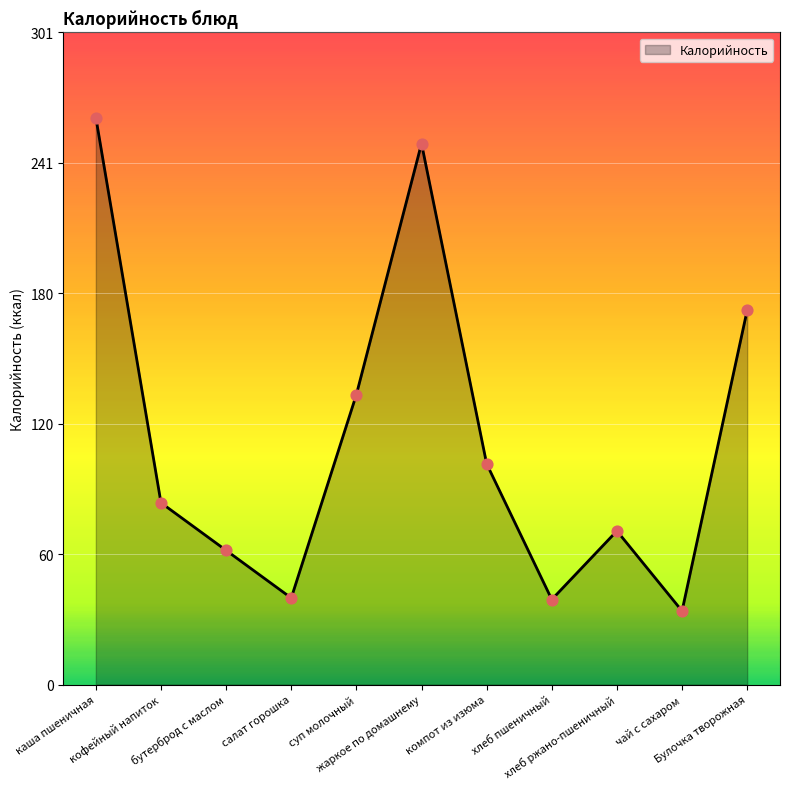

What is the change in value from салат горошка to хлеб пшеничный?

-0.7